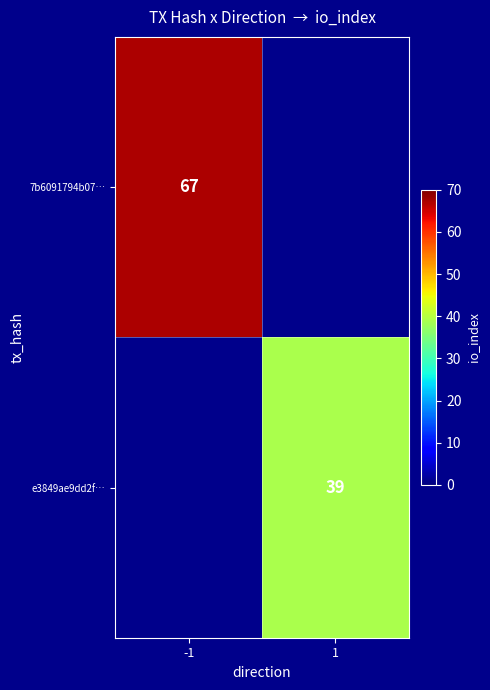

The 7b6091794b07… series shows 31 at -1. True or false?

False